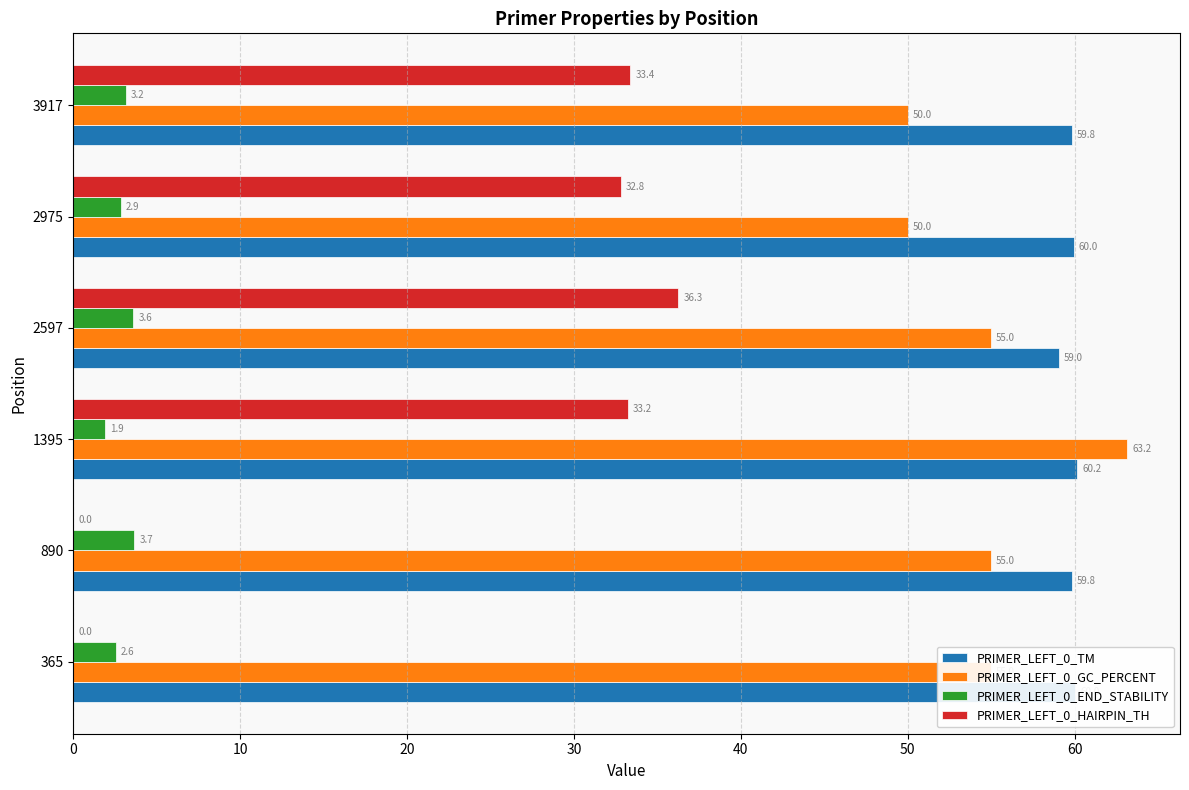

What are all the series names shown in the legend?

PRIMER_LEFT_0_TM, PRIMER_LEFT_0_GC_PERCENT, PRIMER_LEFT_0_END_STABILITY, PRIMER_LEFT_0_HAIRPIN_TH